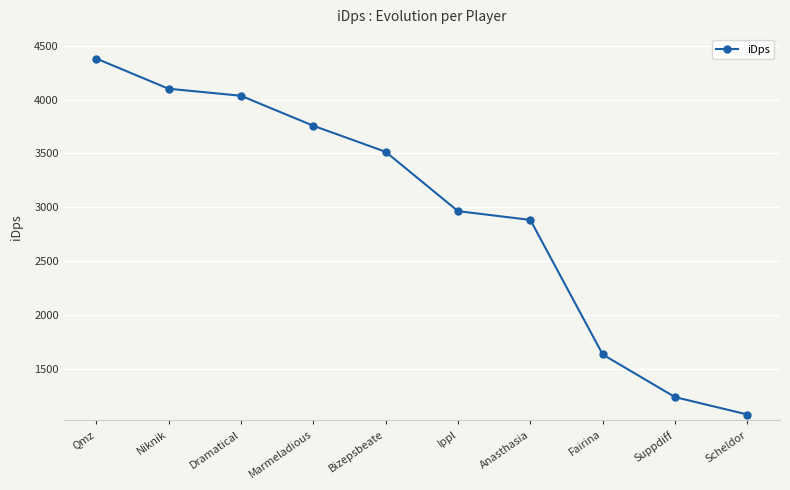

Which has a higher value, Niknik or Bizepsbeate?

Niknik